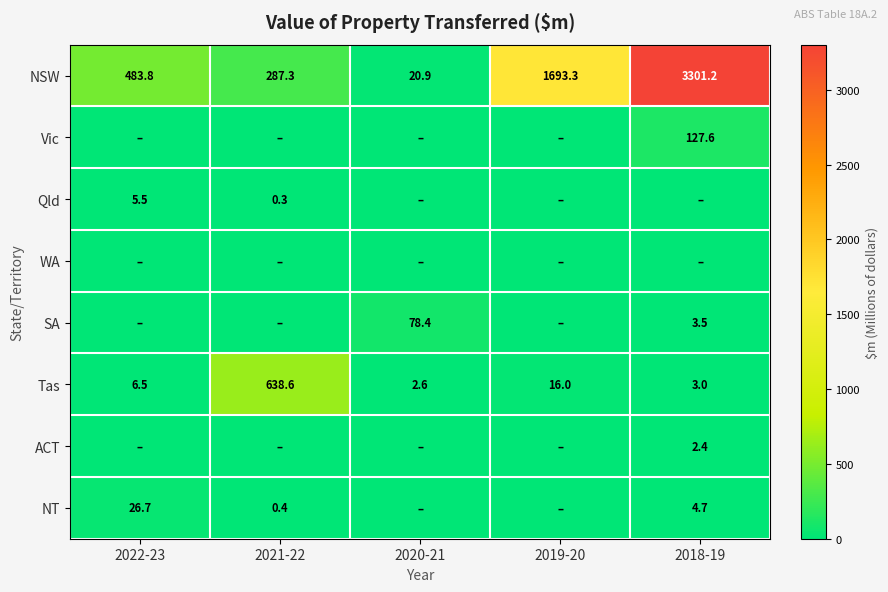

Is the value of SA at 2018-19 greater than the value of Tas at 2022-23?

No